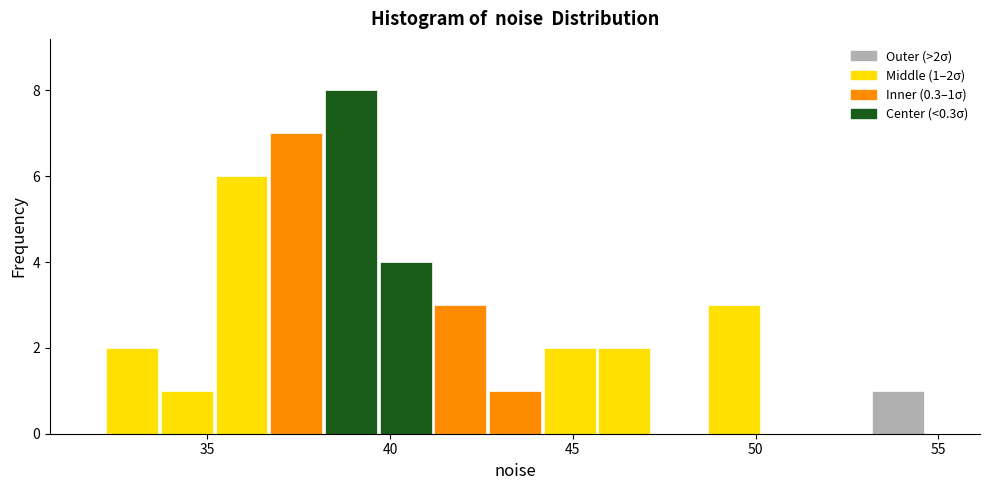

Read against the x-axis, roughly where is the centre of the tallest bar?

39.0